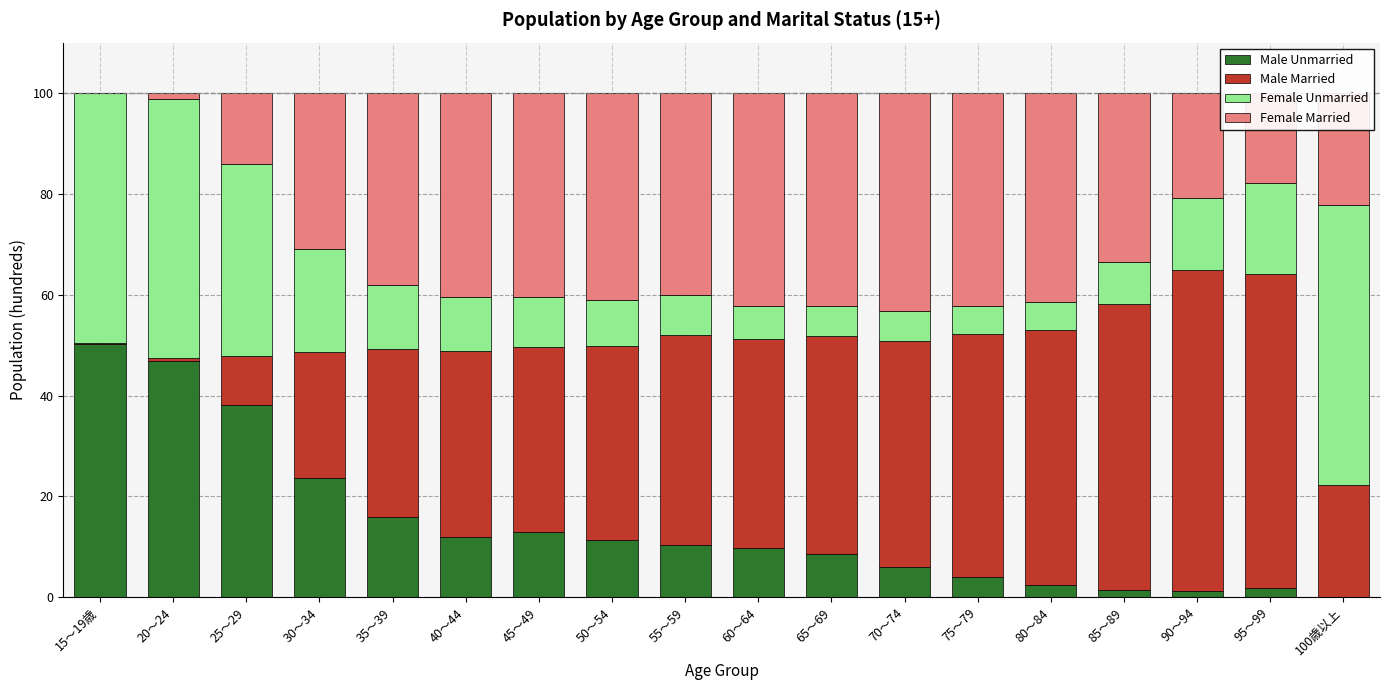

What is the total value across all series at 35～39?

100.0